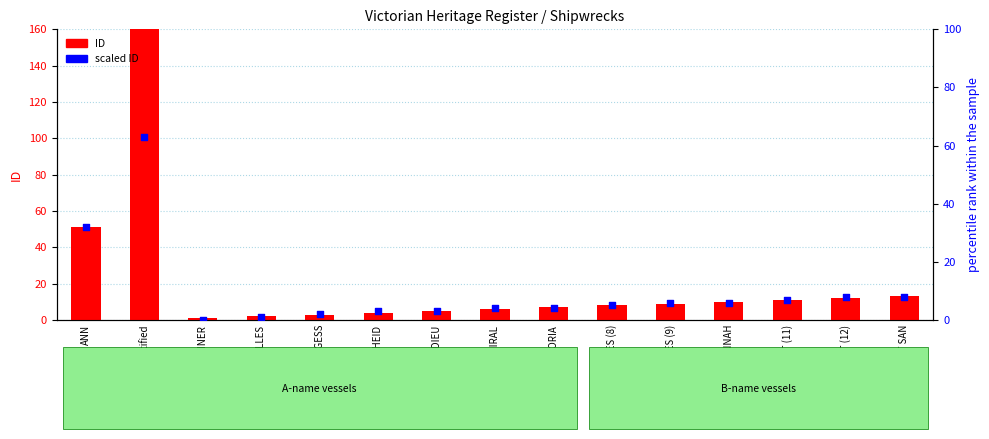

Which series contains the highest Y value?

ID